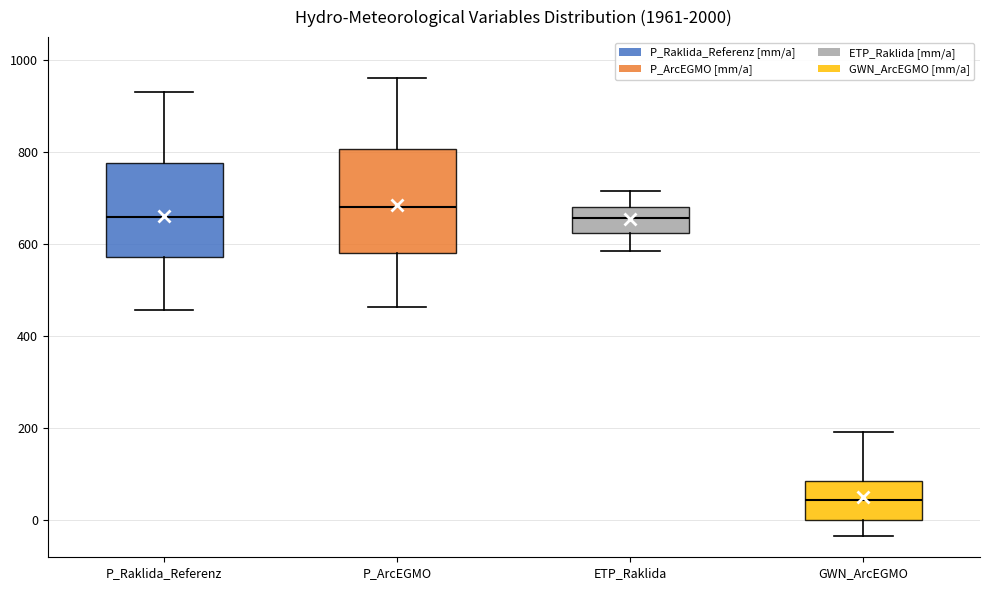

Where is the lower edge of the box for P_Raklida_Referenz on the y-axis? The values are not printed on the chart, so give them approximately, as read against the axis.

580